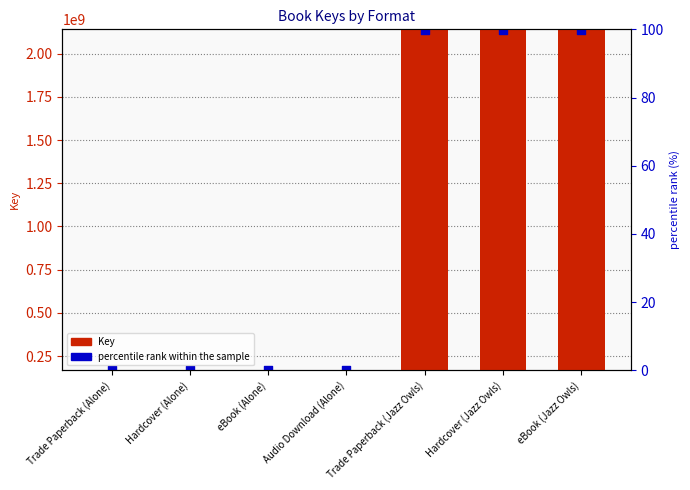

Which series reaches the maximum Y coordinate?

Key